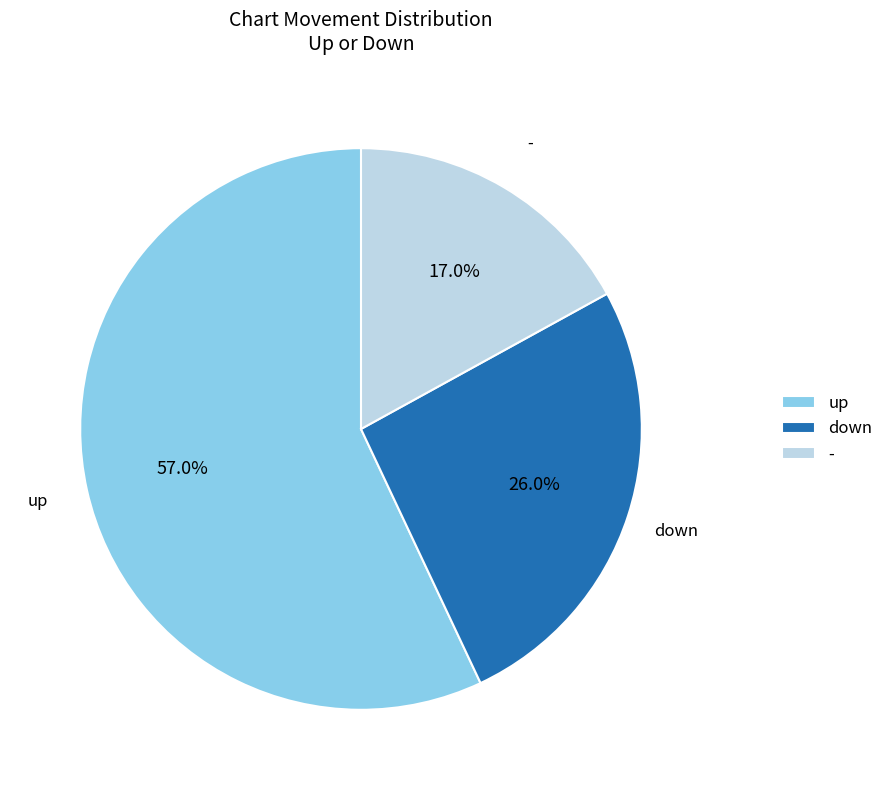

How many slices are in this pie chart?

3